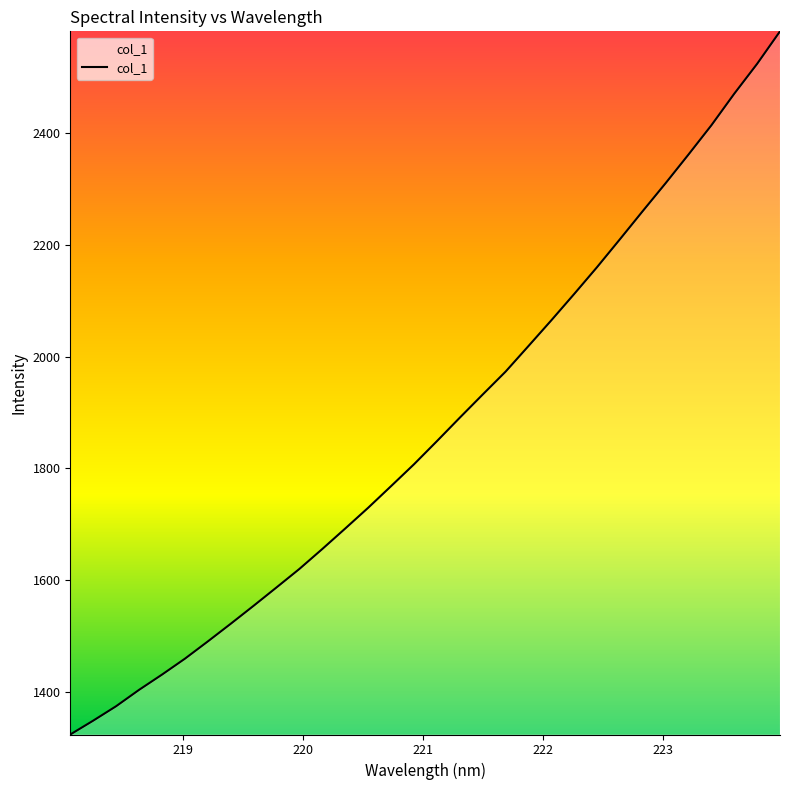

What is the difference between the maximum and minimum values?

1259.2